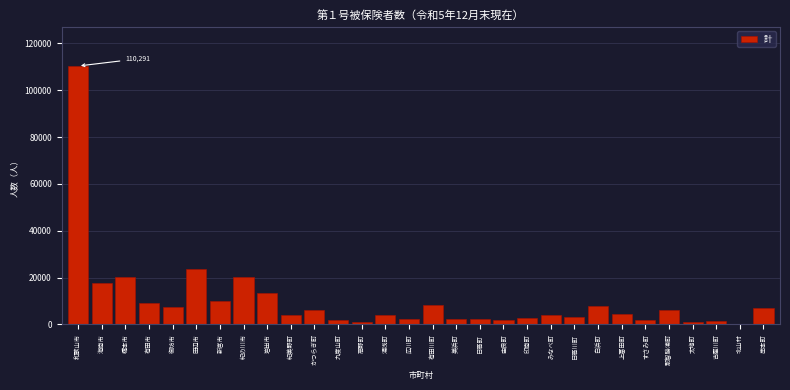

Where is the data nearest to the value 55233?

田辺市